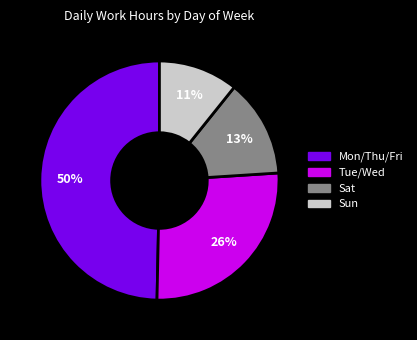

True or false: Mon/Thu/Fri accounts for 50% of the total.

True